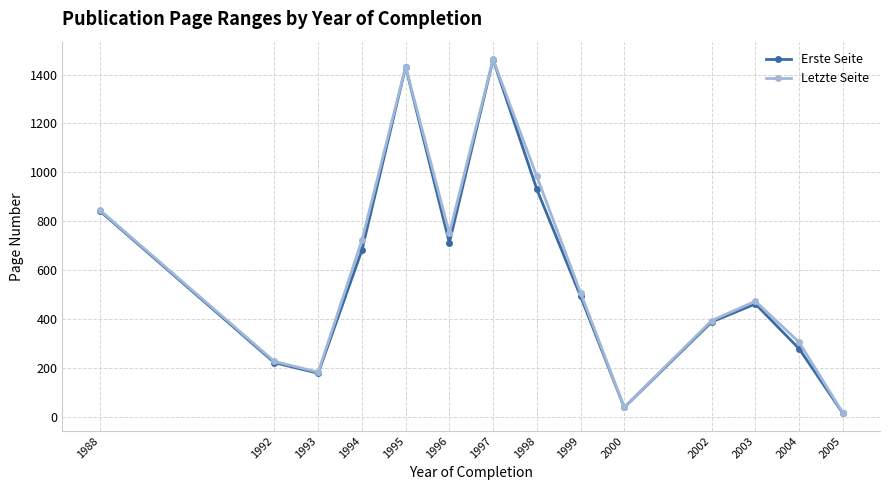

At which label does Erste Seite first exceed 493?

1988